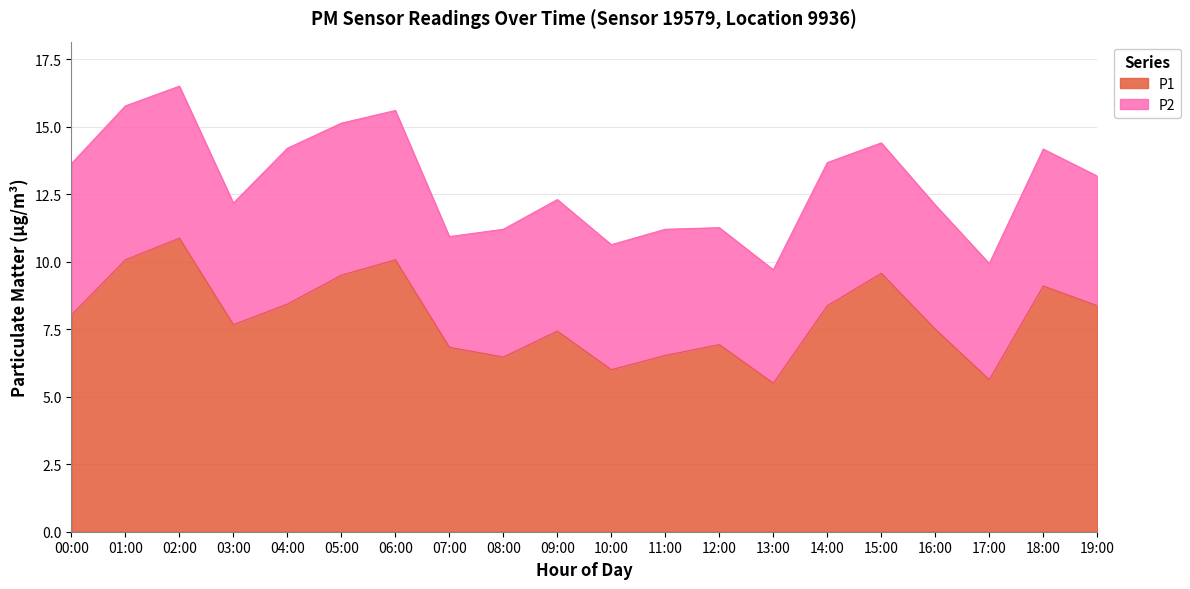

Which label corresponds to the largest value in the chart?

02:00